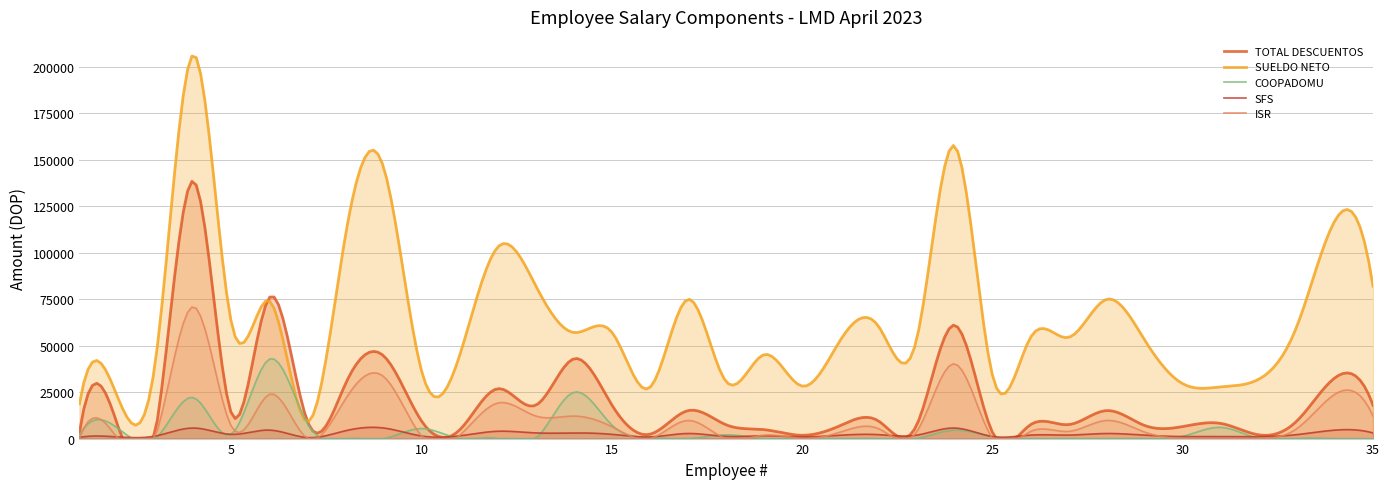

How many intersections are there between SFS and ISR?

19